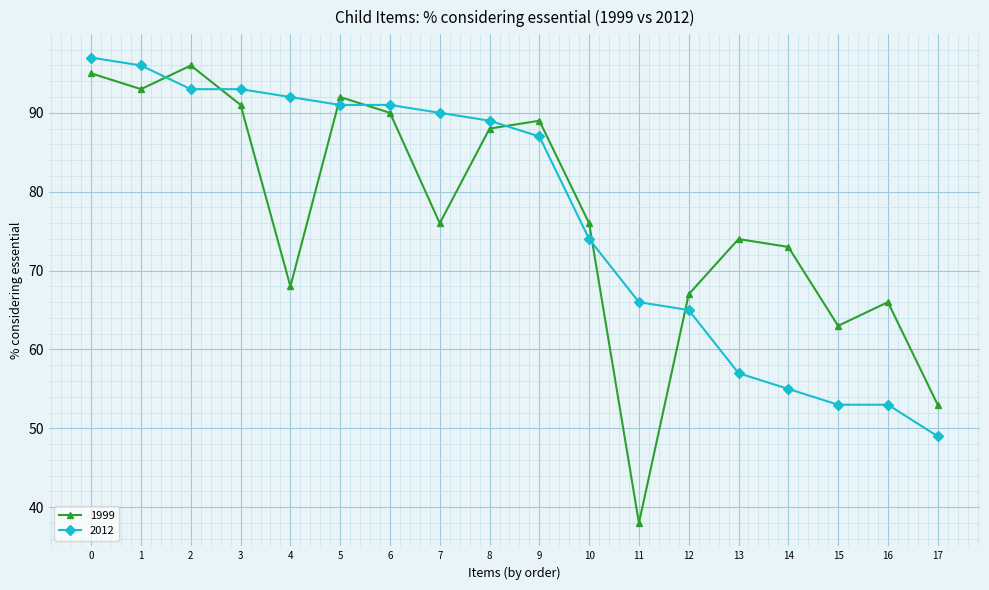

Between 5 and 13, which series saw the biggest shift?

2012